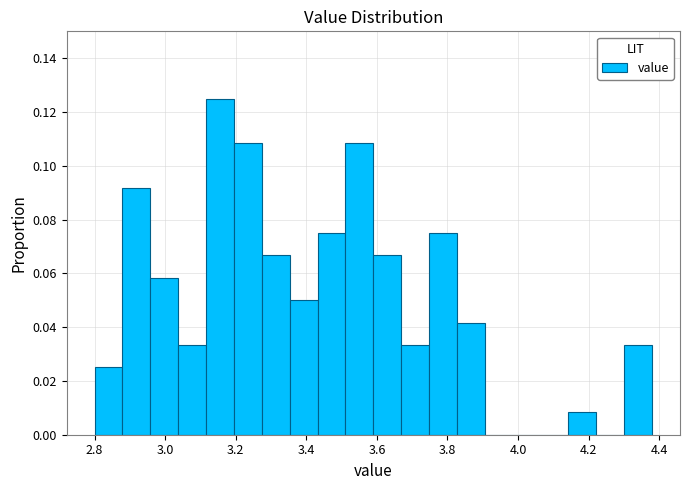

Around what value on the x-axis is the tallest bar? Give the approximate position of its centre, as read against the axis.

3.16